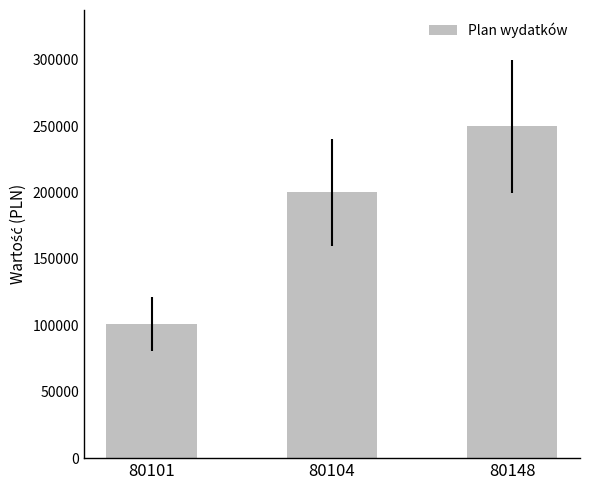

The value at 80148 is 250000. True or false?

True